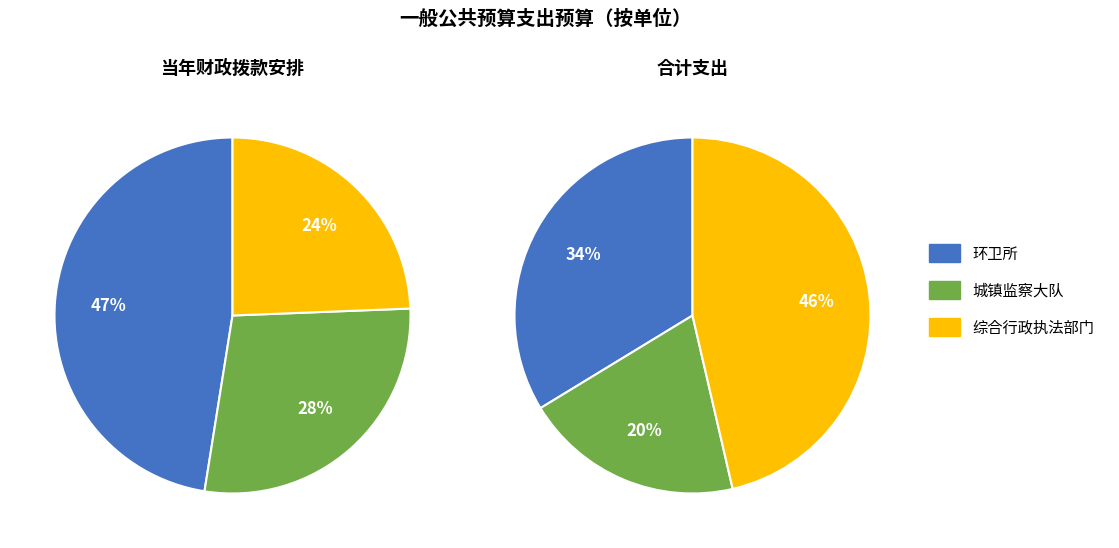

To the nearest percent, what is the difference between the 综合行政执法部门 and 环卫所 slice percentages?

13%